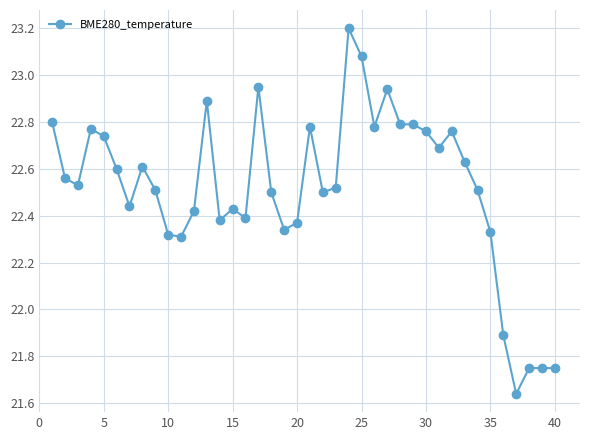

What is the sum of all values?

900.7